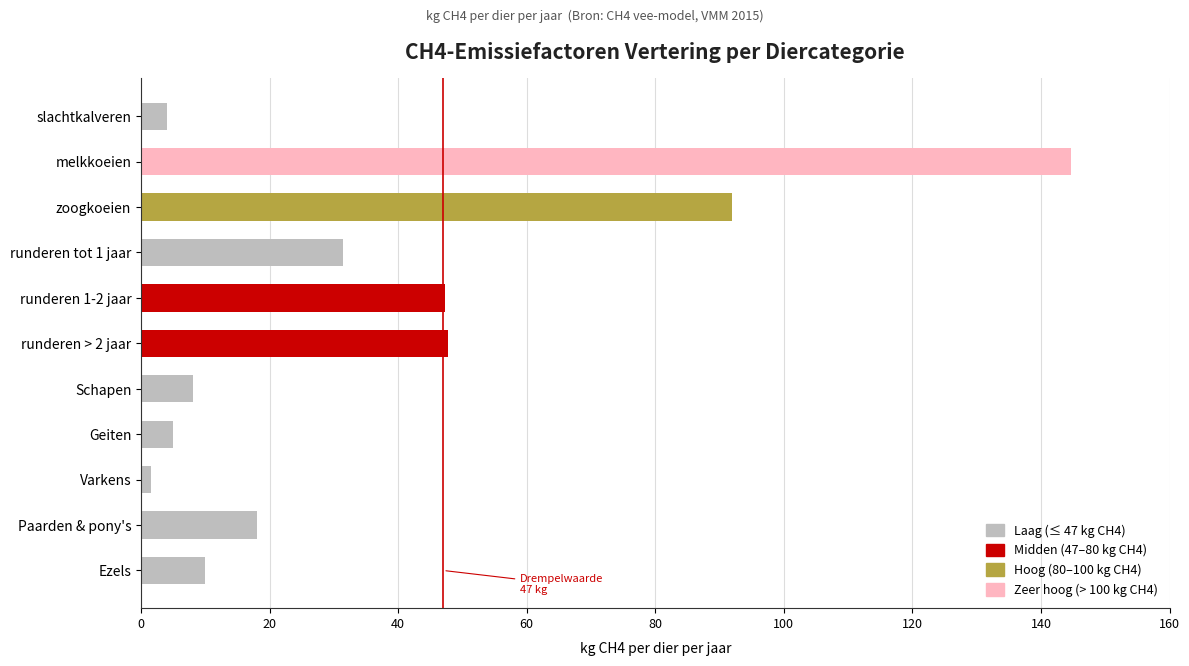

Are the bars horizontal?

Yes